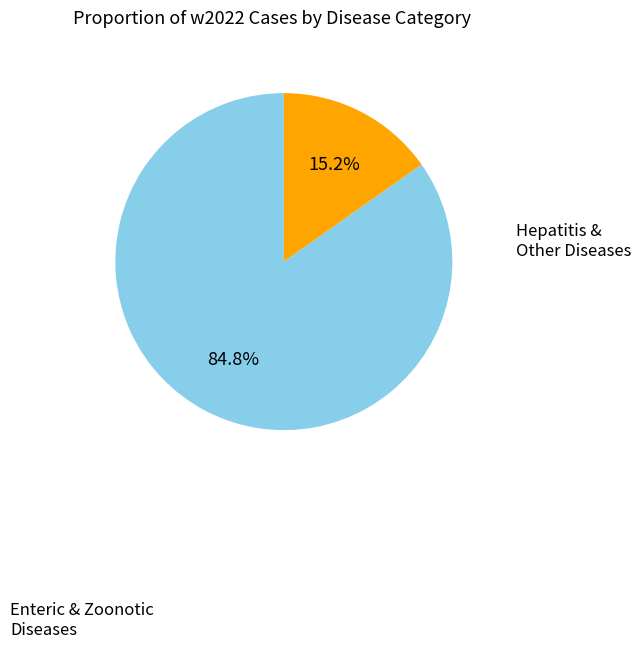

Does any single category account for the majority?

Yes